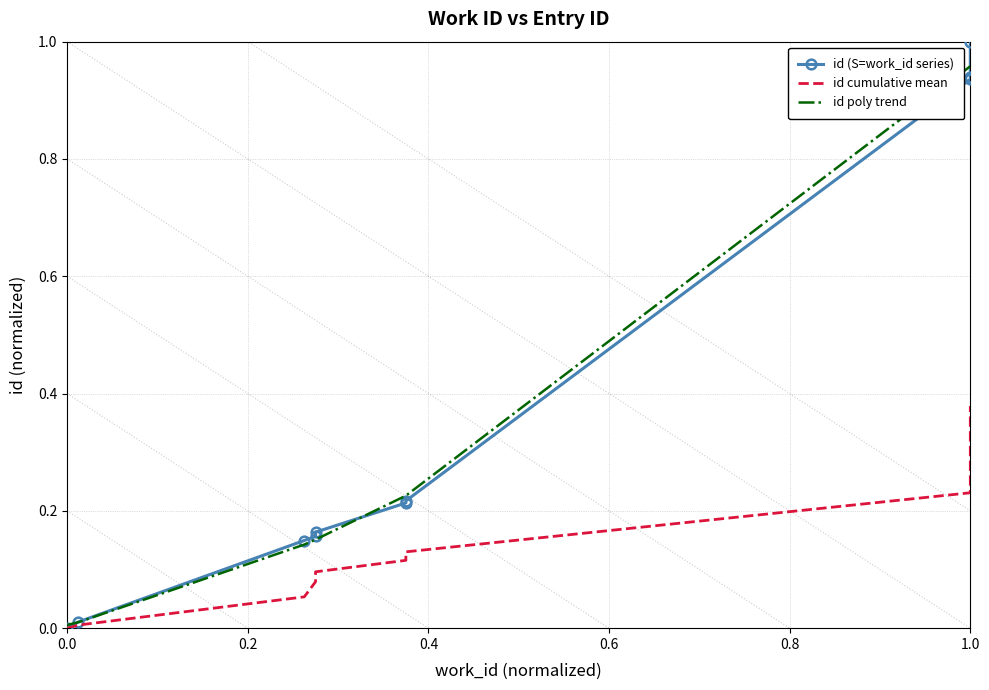

At which label does id cumulative mean reach its peak?

1.0